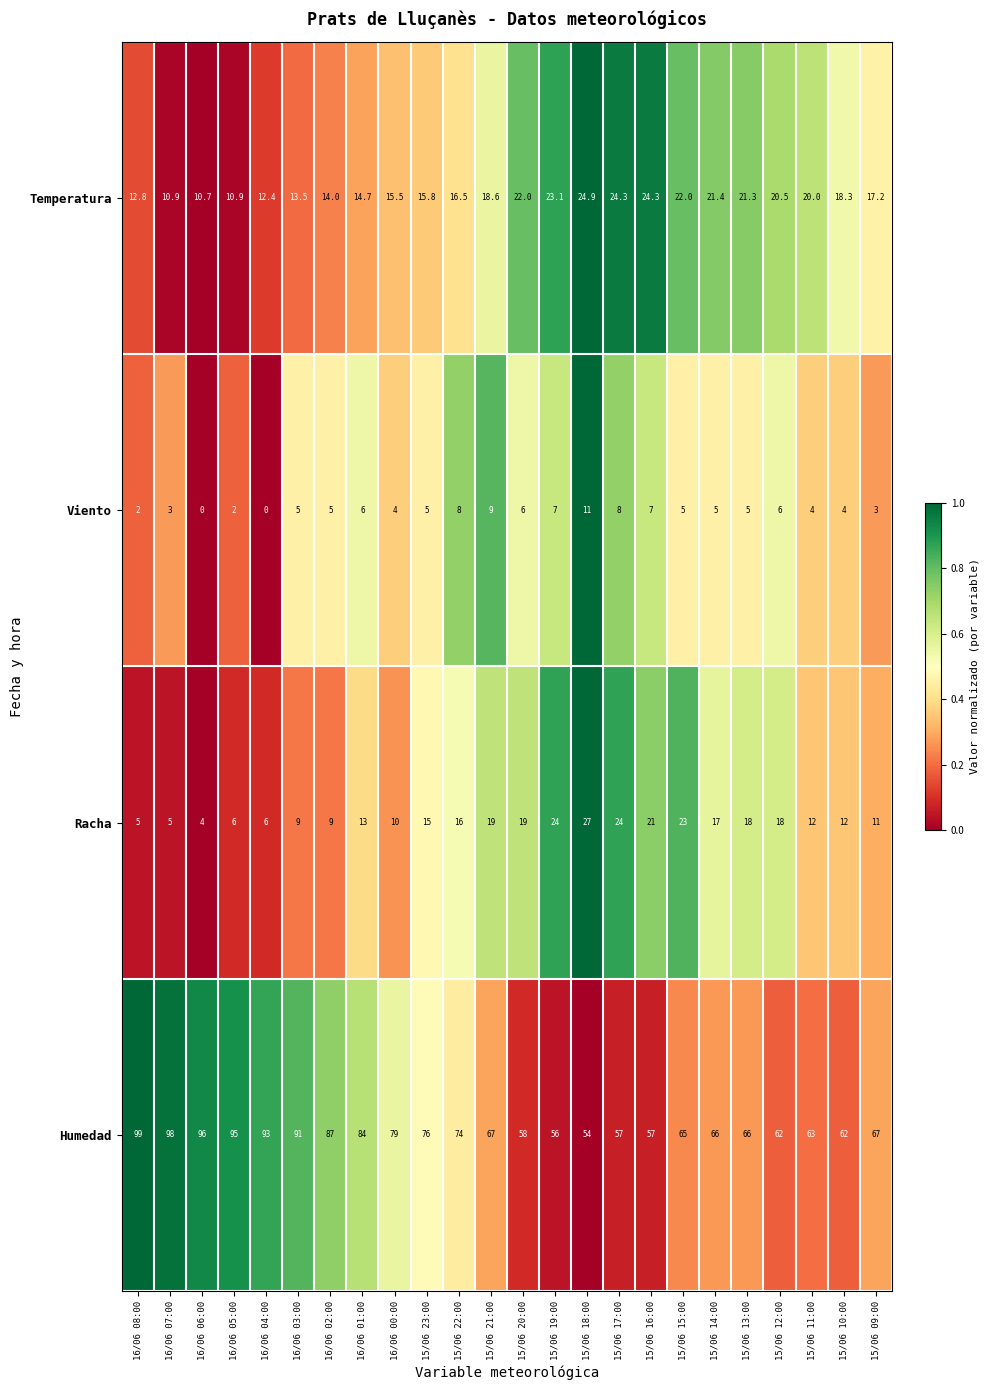

How many data points does each series have?

24